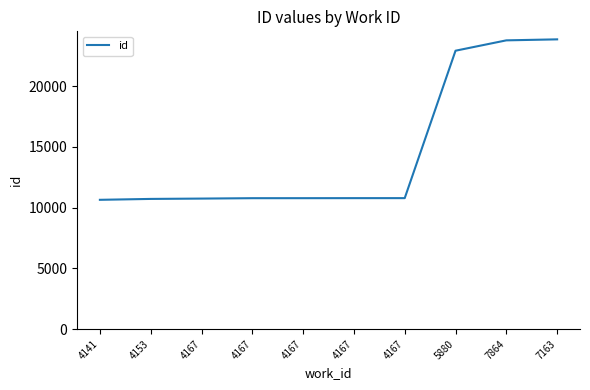

At which label is the value closest to 17253?

5880